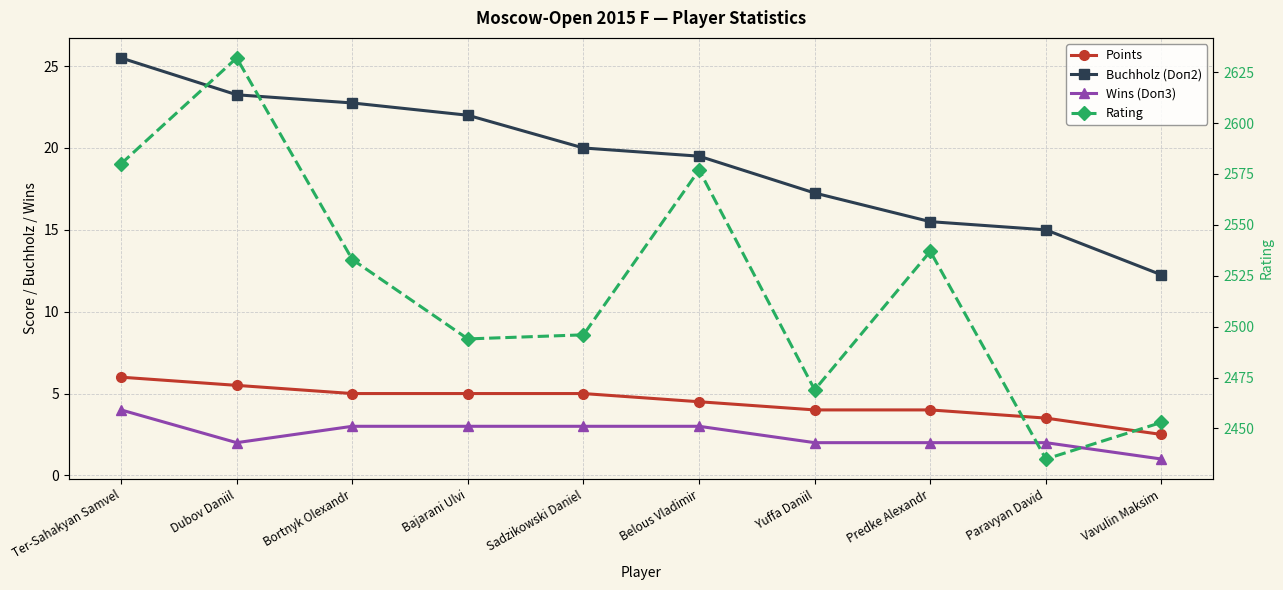

At which label is Buchholz (Doп2) closest to 18?

Yuffa Daniil